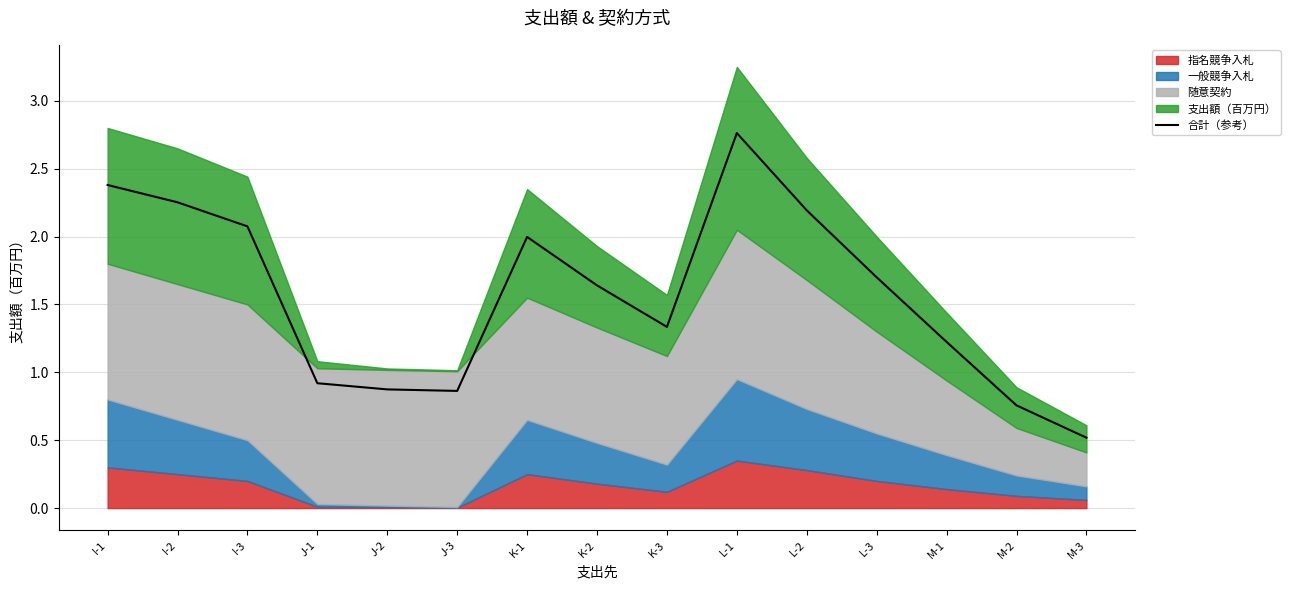

Where is the data nearest to the value 1?

J-1